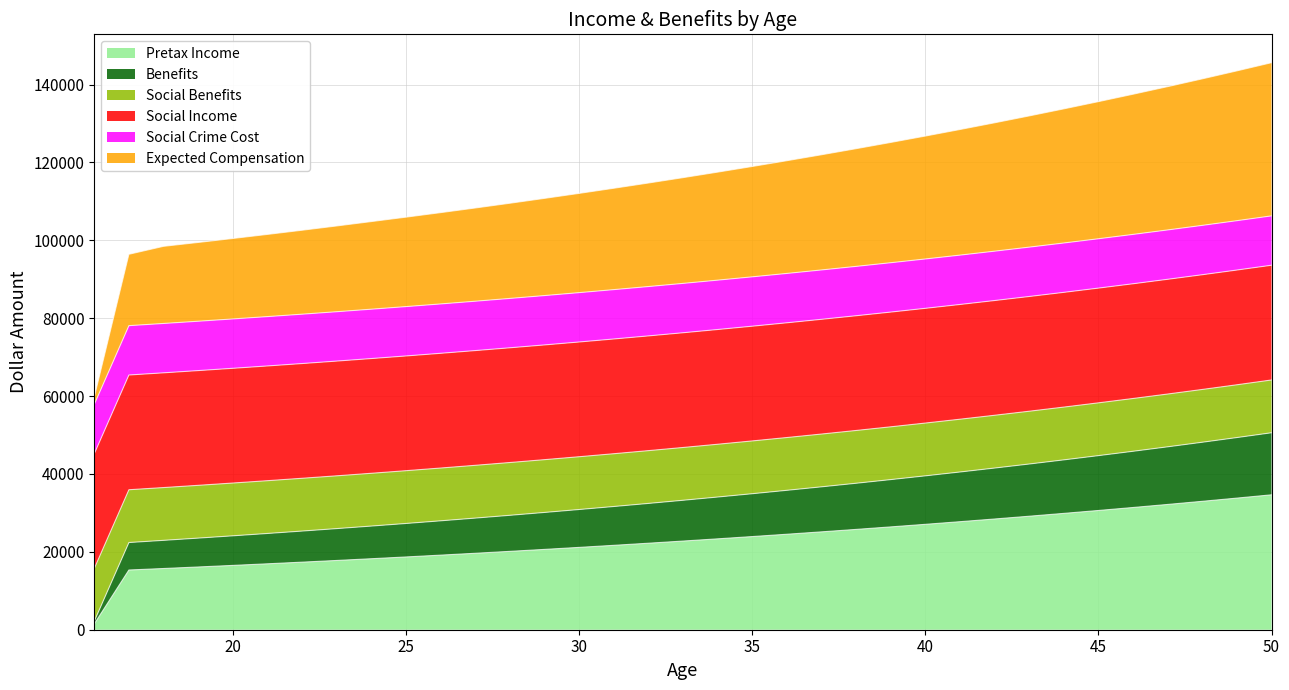

True or false: Benefits has more than 1 points higher than both neighbors.

False